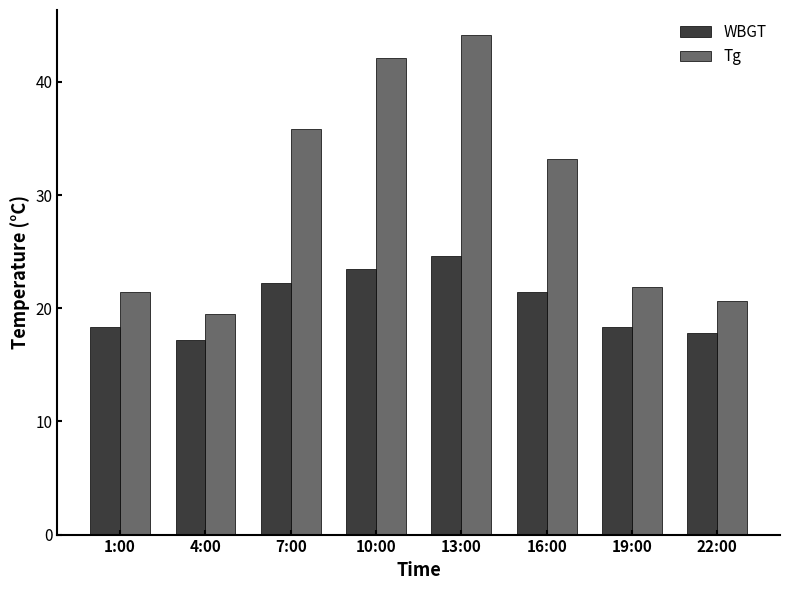

How many bars are there in total?

16